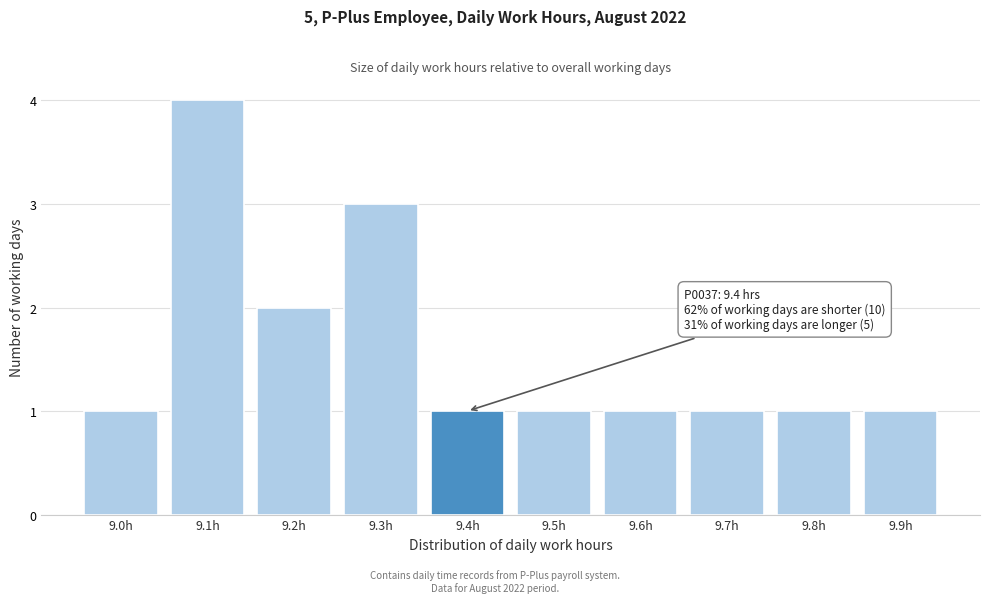

Reading right to left, what are all the values shown in this chart?

1	1	1	1	1	1	3	2	4	1